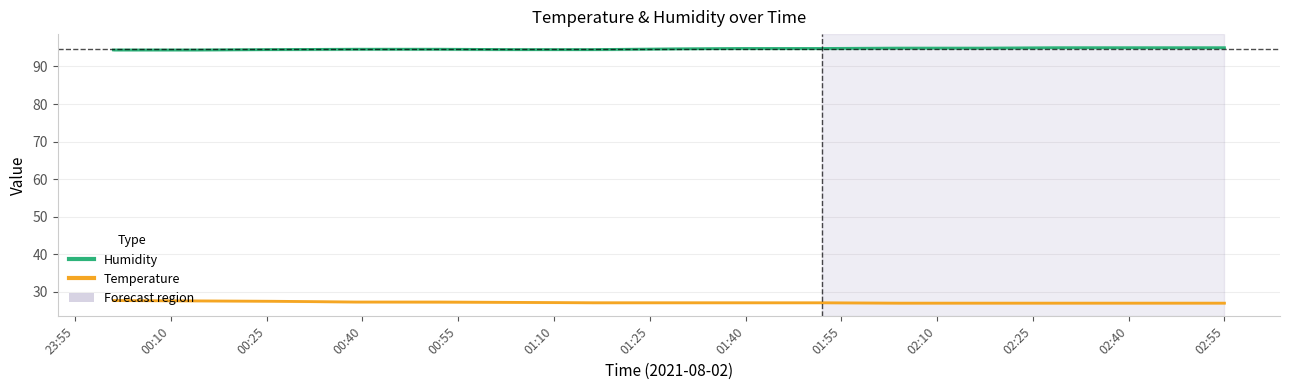

At which category is the sum across all series the highest?

23:55